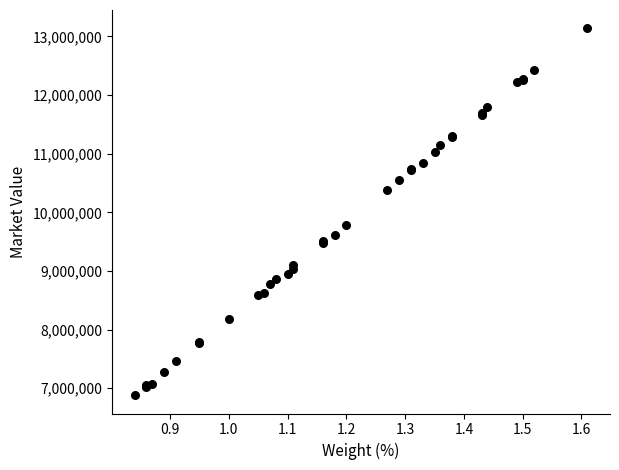

What Y value in the scatter plot is closest to 10009774?

9779769.6